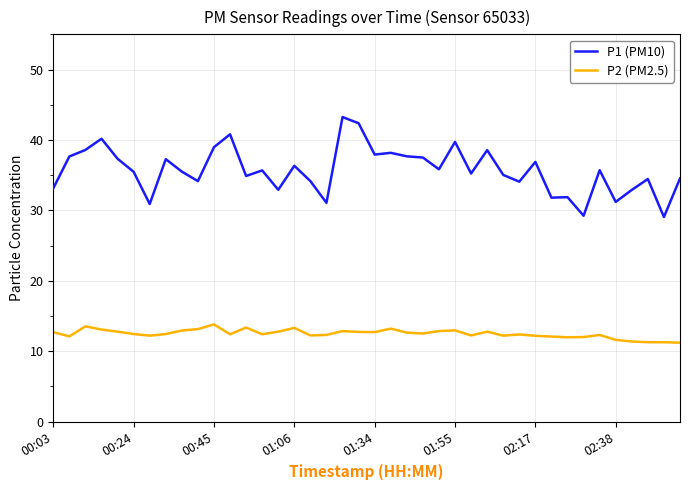

Rank the series by their average value, from highest to lowest.

P1 (PM10), P2 (PM2.5)